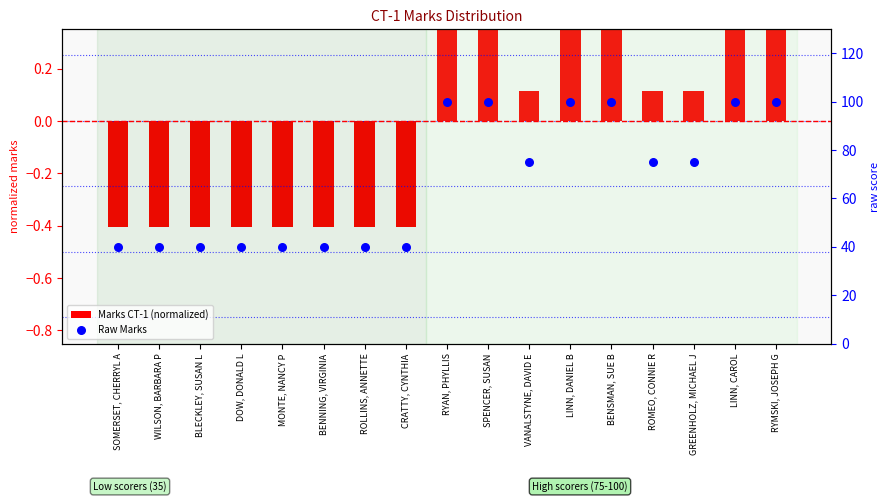

At how many categories does at least one series exceed 59?

9